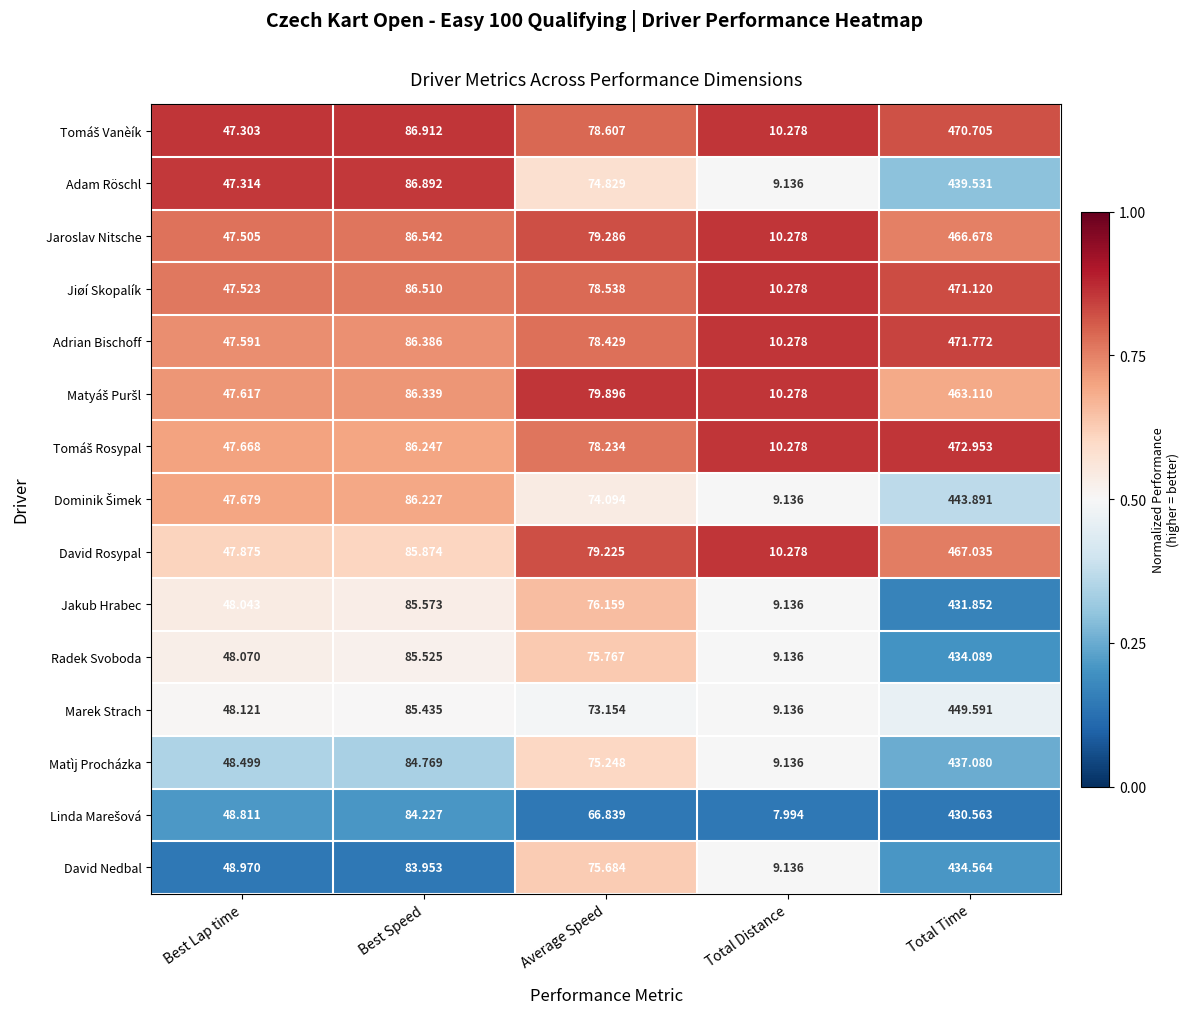

Where does the Jiøí Skopalík series first go above 78?

Best Speed